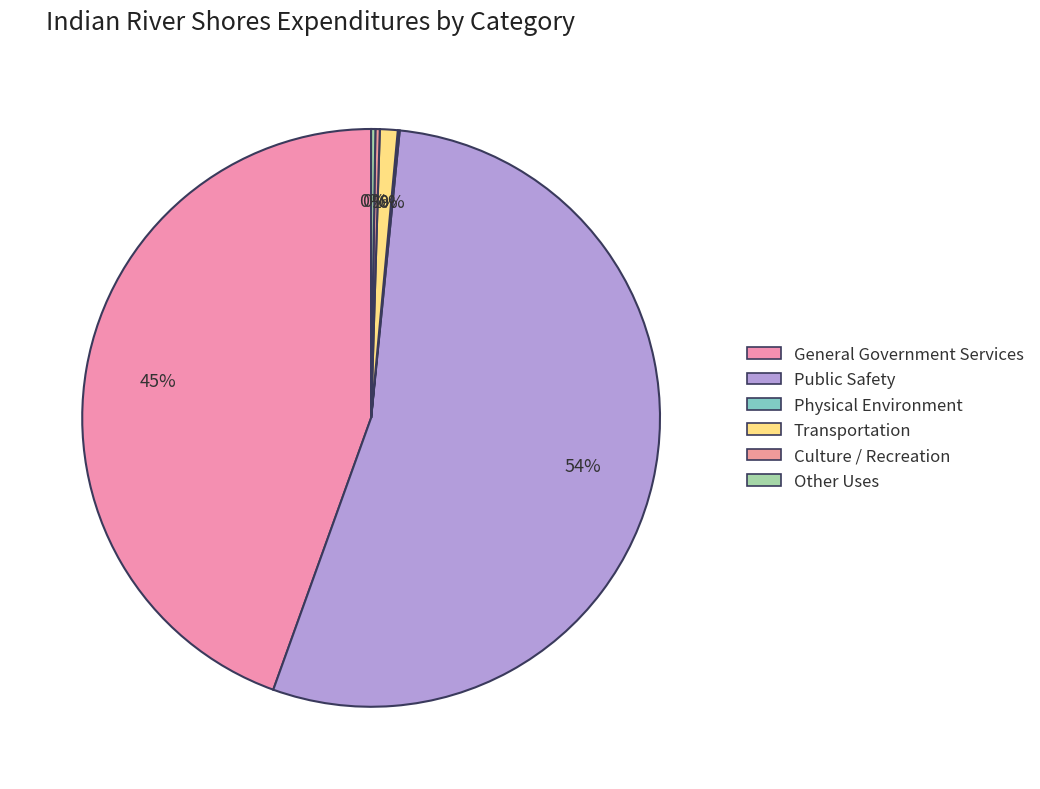

To the nearest percent, what is the average slice percentage?

17%